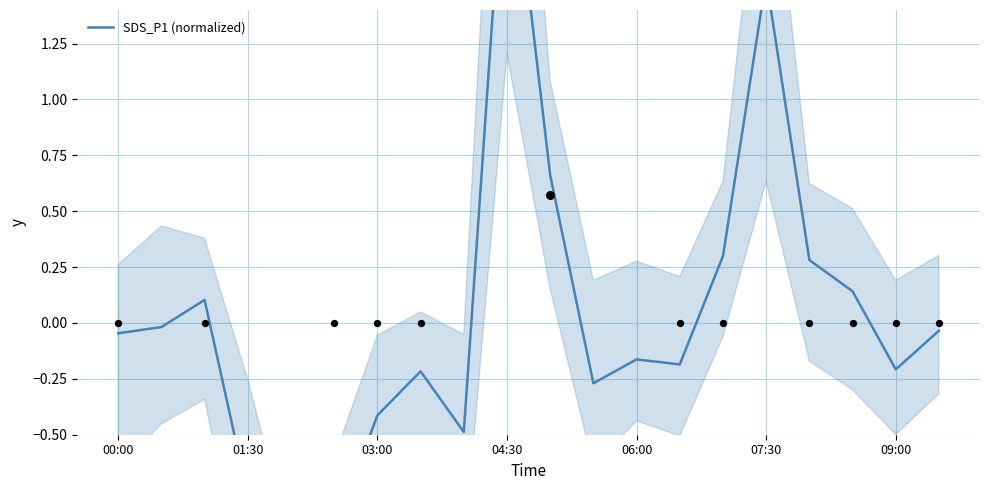

Which has a higher value, 9 or 11?

9